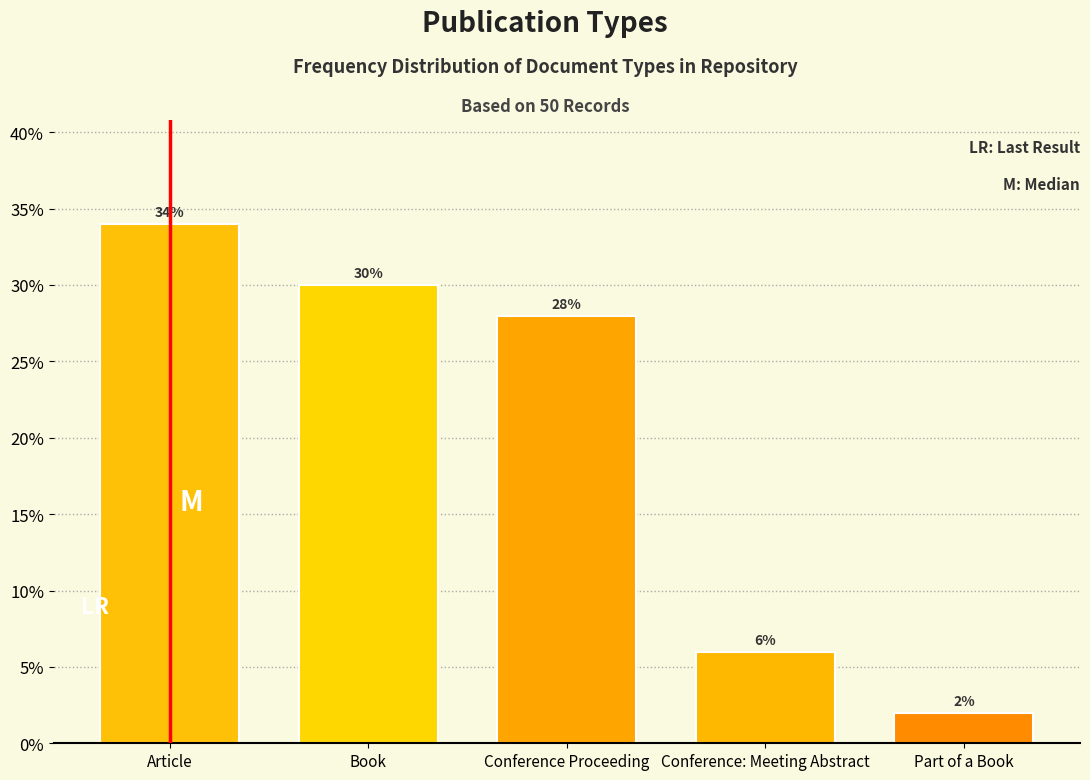

Reading left to right, list all the values displayed in this chart.

Article=34.0	Book=30.0	Conference Proceeding=28.0	Conference: Meeting Abstract=6.0	Part of a Book=2.0